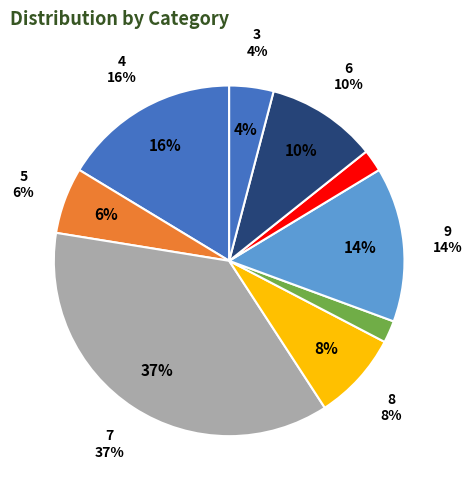

Is there a majority slice in this chart?

No